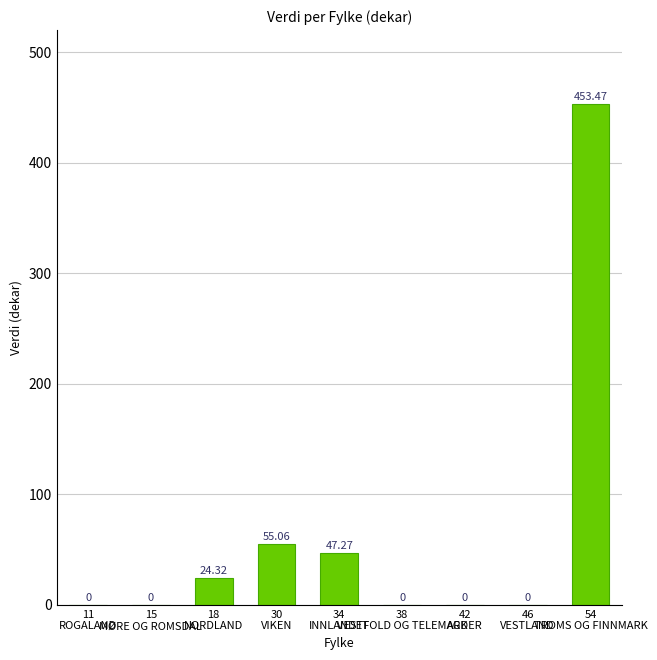

How many values exceed 0?

4